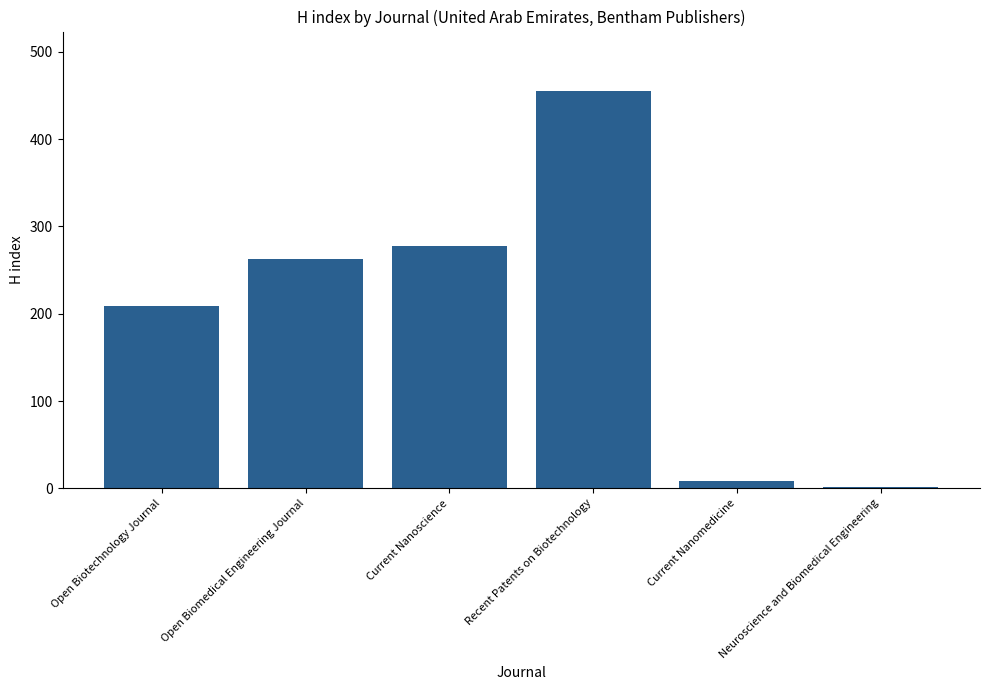

What is the sum of all values?

1214